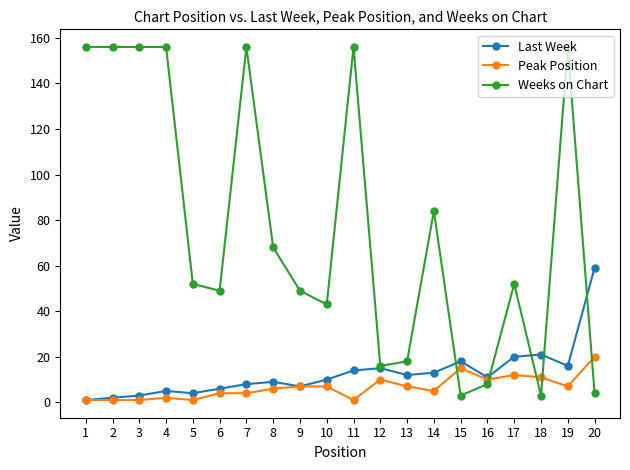

True or false: Weeks on Chart has more than 0 points higher than both neighbors.

True